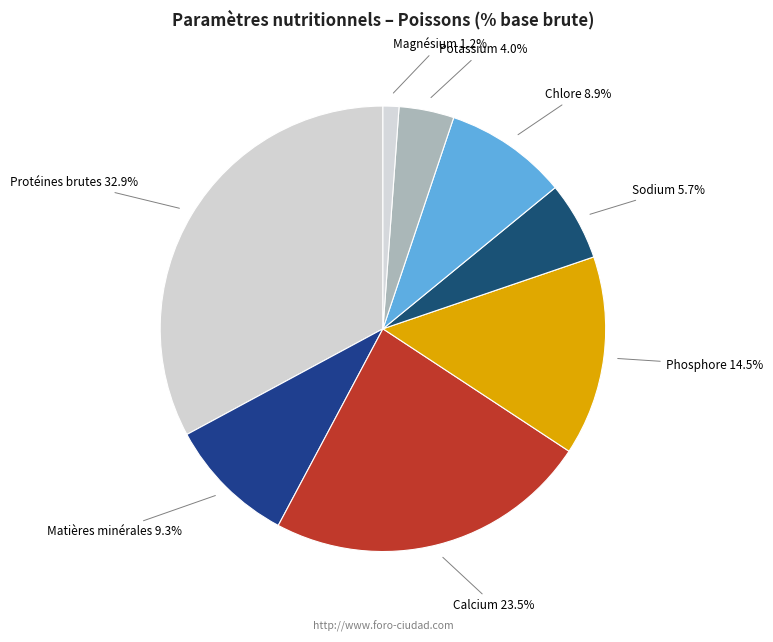

Which slice is the largest?

Protéines brutes